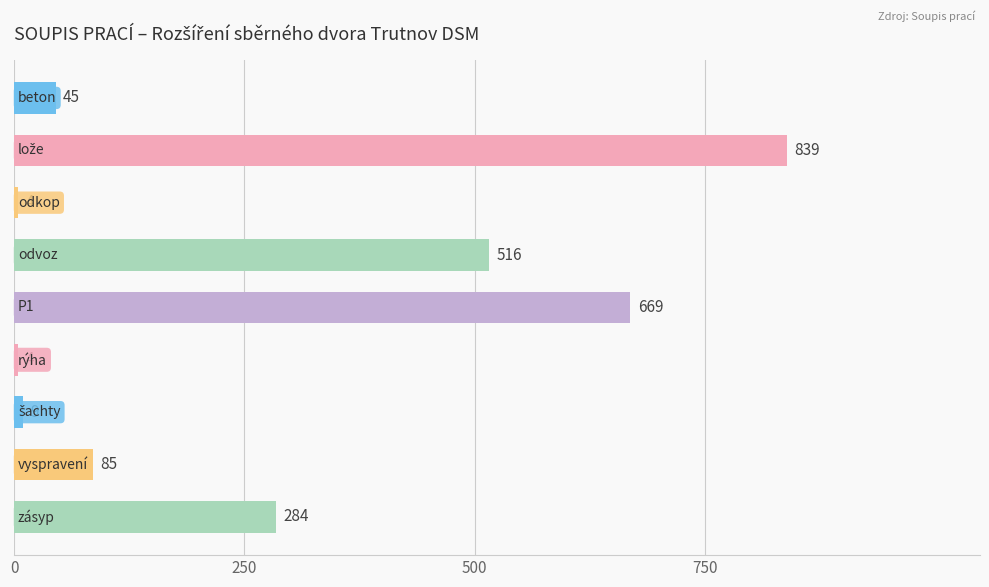

What is the difference between the second highest and minimum values?

665